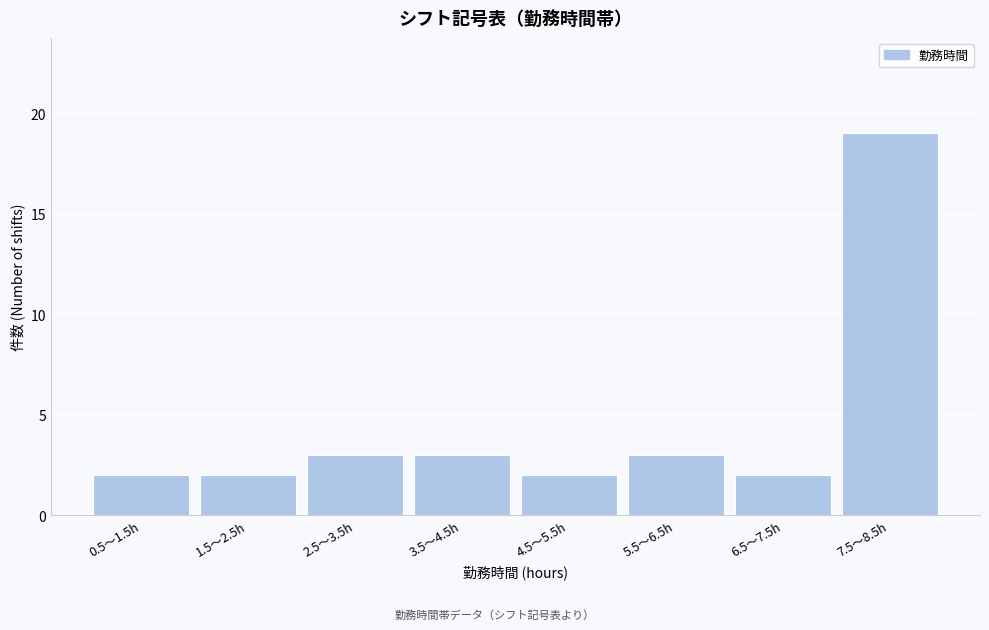

Reading left to right, what are all the values shown in this chart?

0.5〜1.5h=2	1.5〜2.5h=2	2.5〜3.5h=3	3.5〜4.5h=3	4.5〜5.5h=2	5.5〜6.5h=3	6.5〜7.5h=2	7.5〜8.5h=19